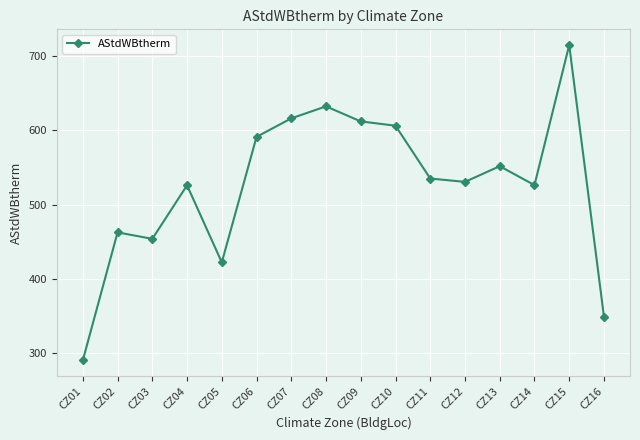

What is the sum of all values?

8418.0